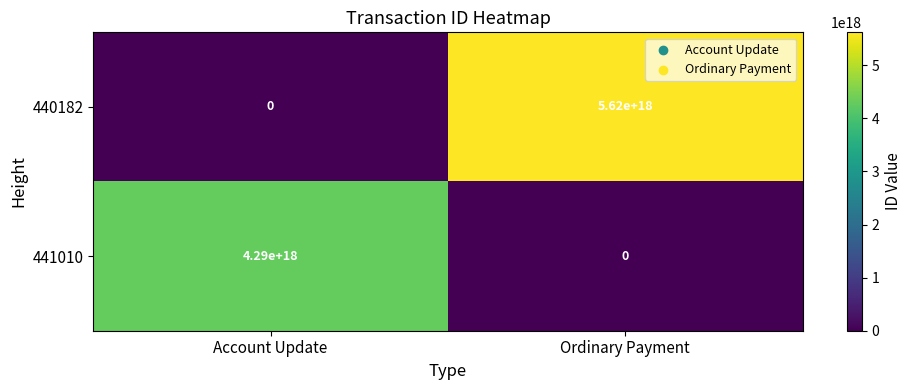

At which category is the sum across all series the highest?

Ordinary Payment